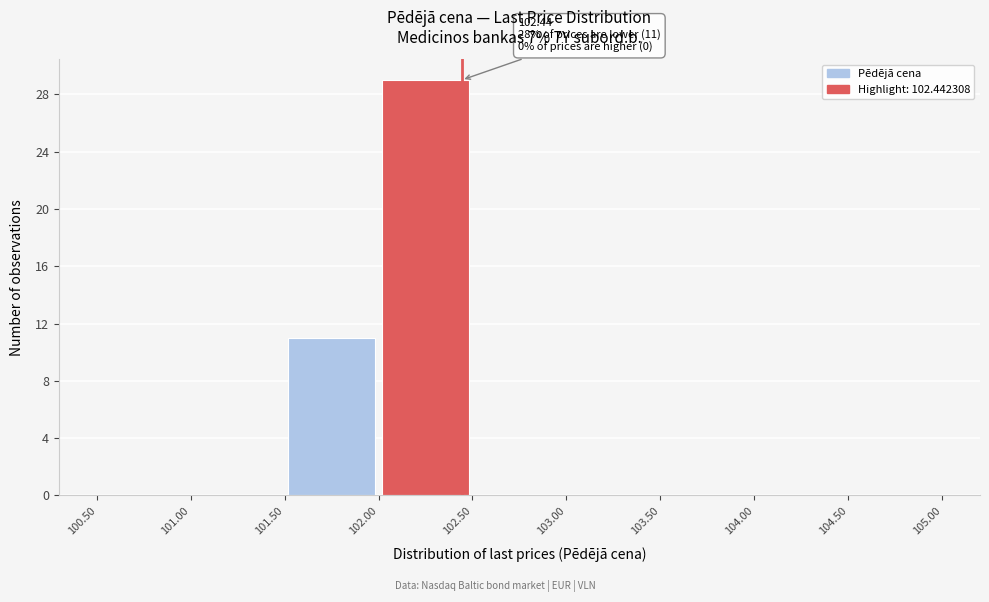

Over which range of the x-axis is the bar tallest?

102.00 to 102.50